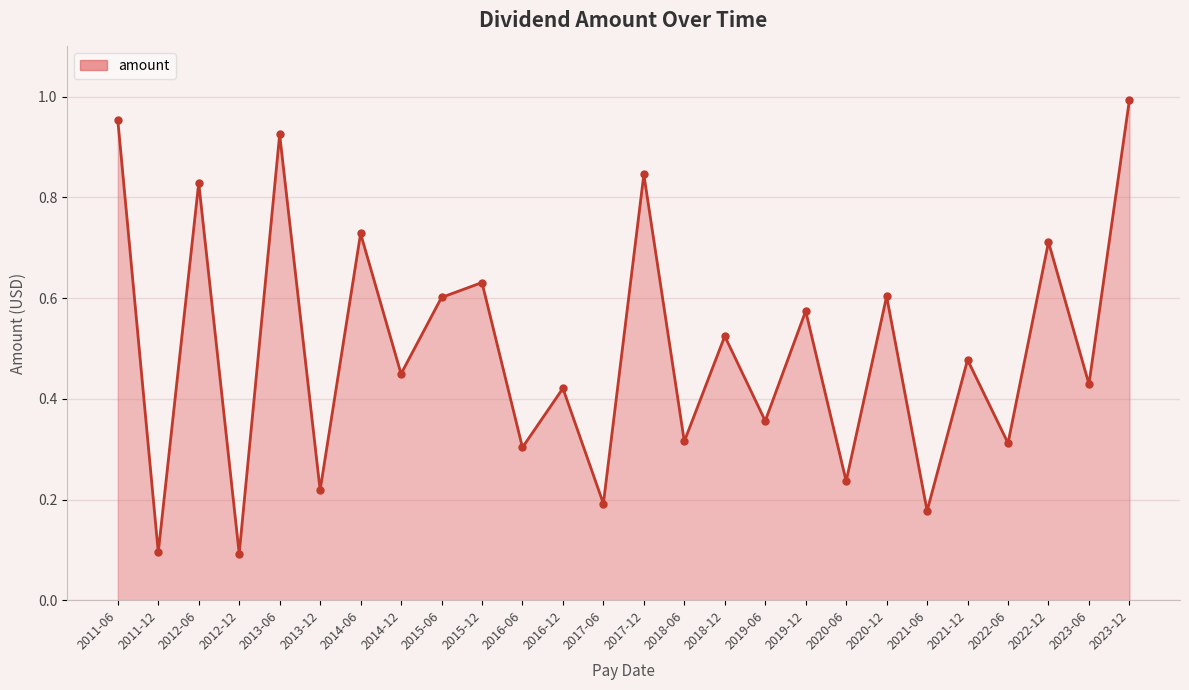

The chart shows a value of 0.2 at 2021-12. True or false?

False